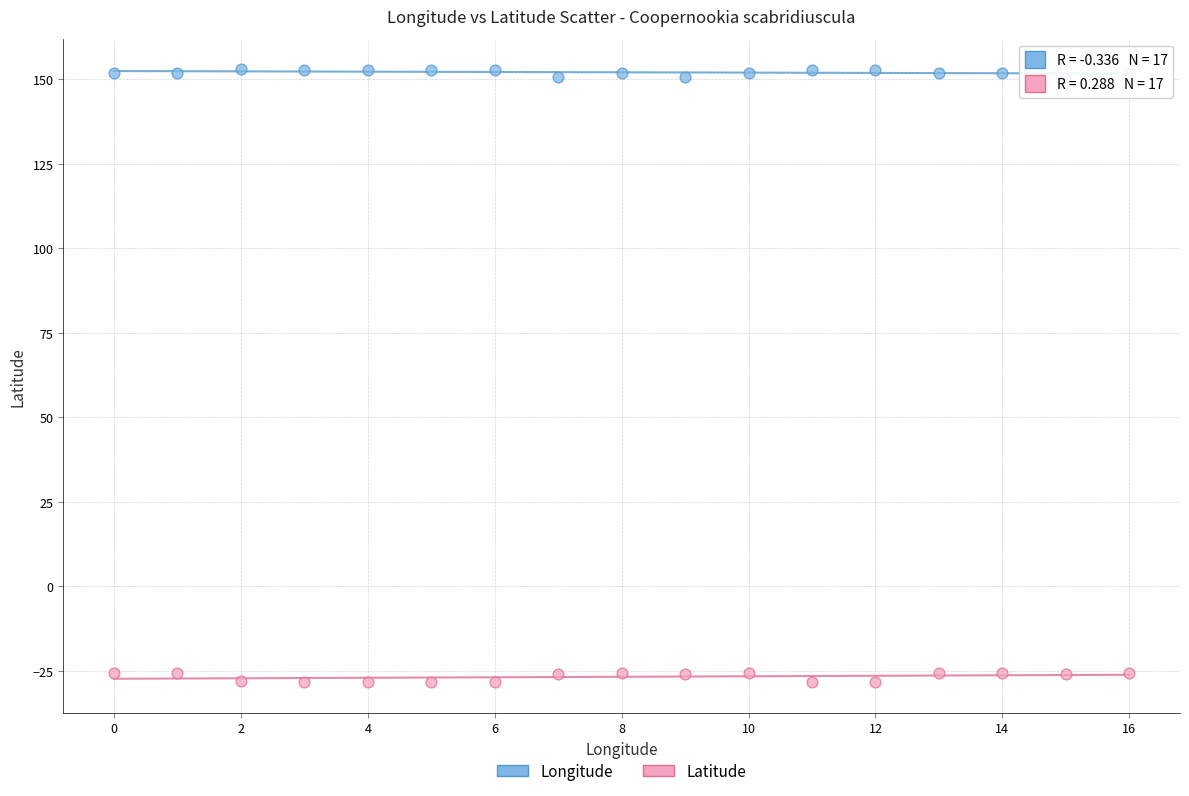

Across all data points, what is the range of Y values (max minus min)?

181.3